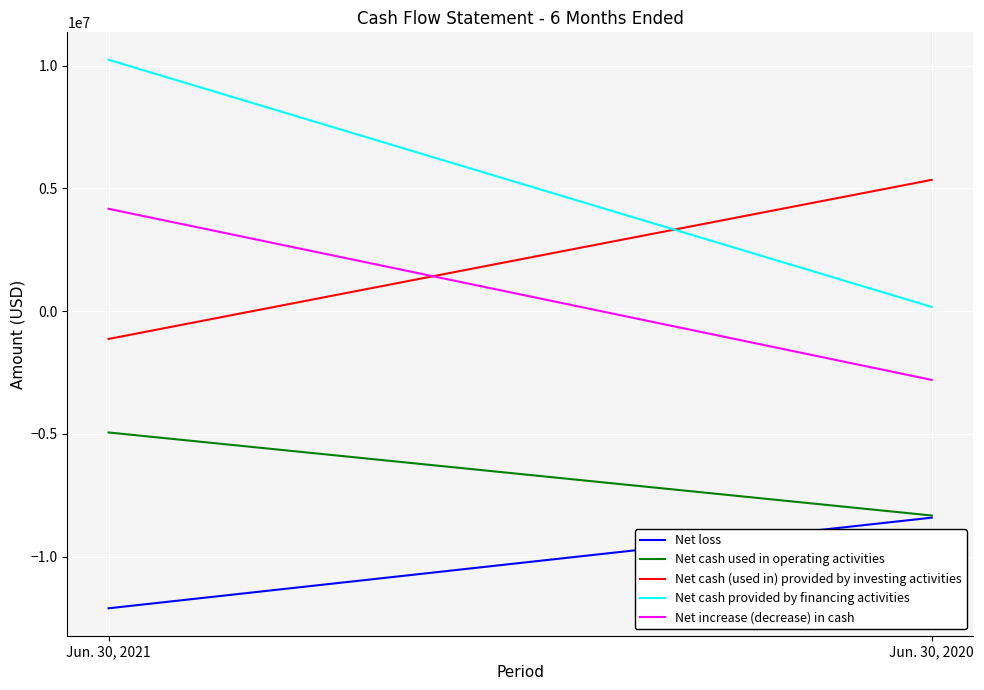

The value of Net cash provided by financing activities at Jun. 30, 2021 is 16763639. True or false?

False